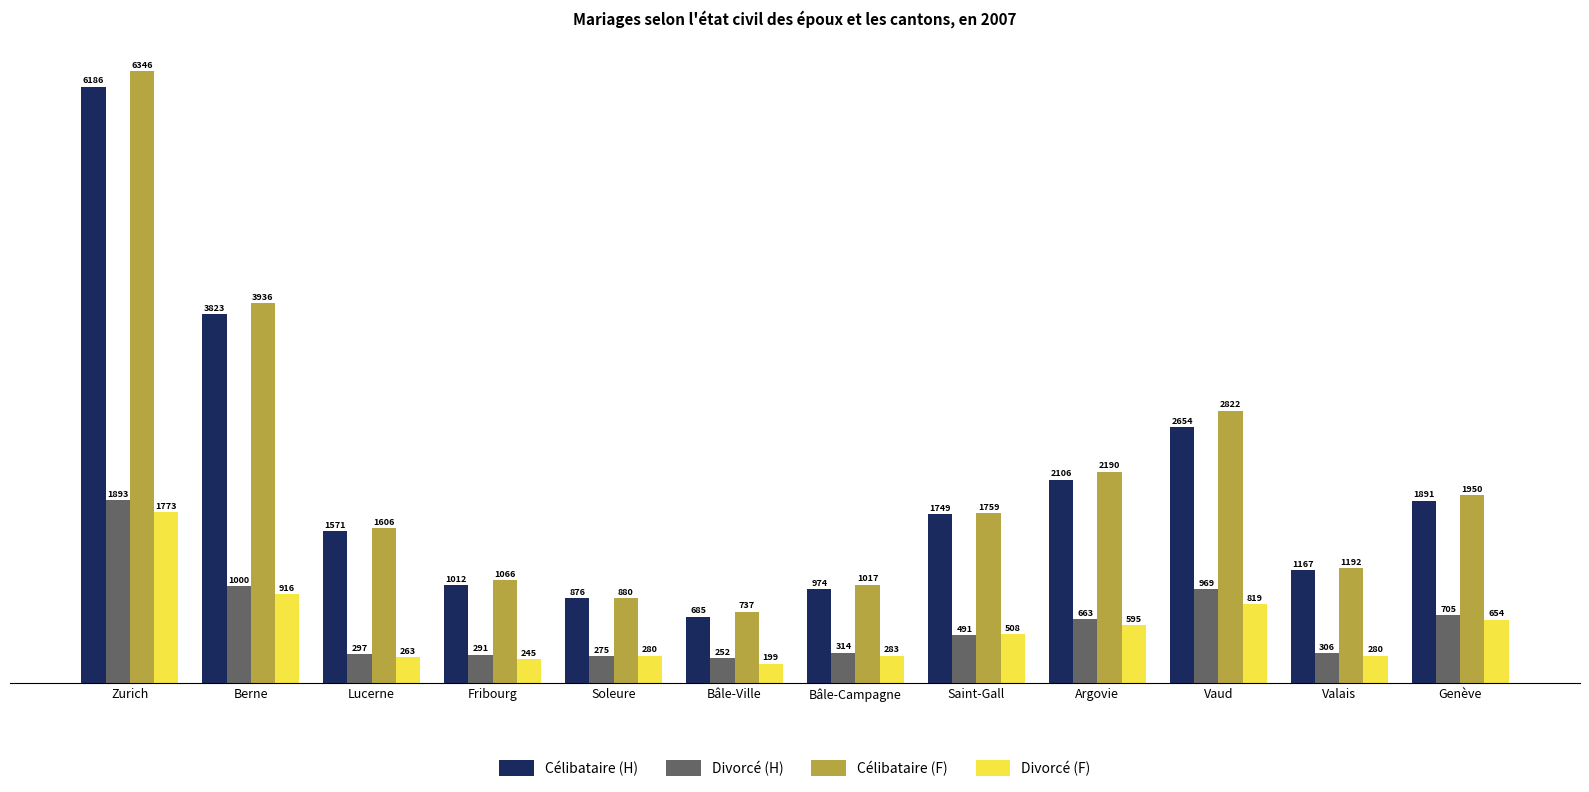

How many data points does each series have?

12